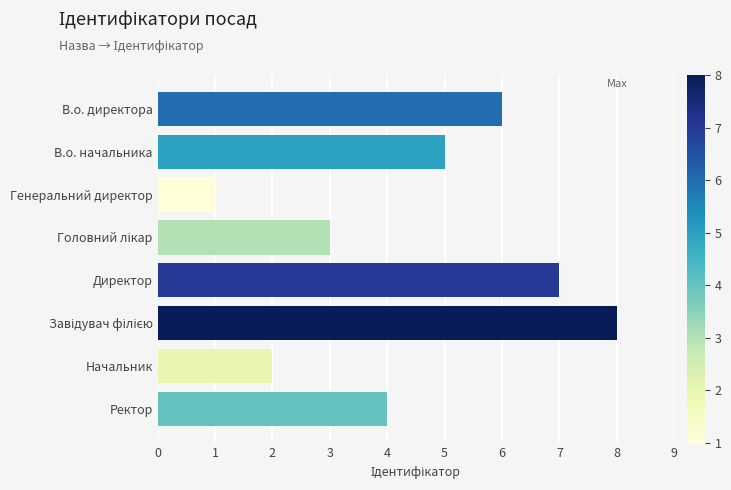

How many values are between 3 and 7?

5